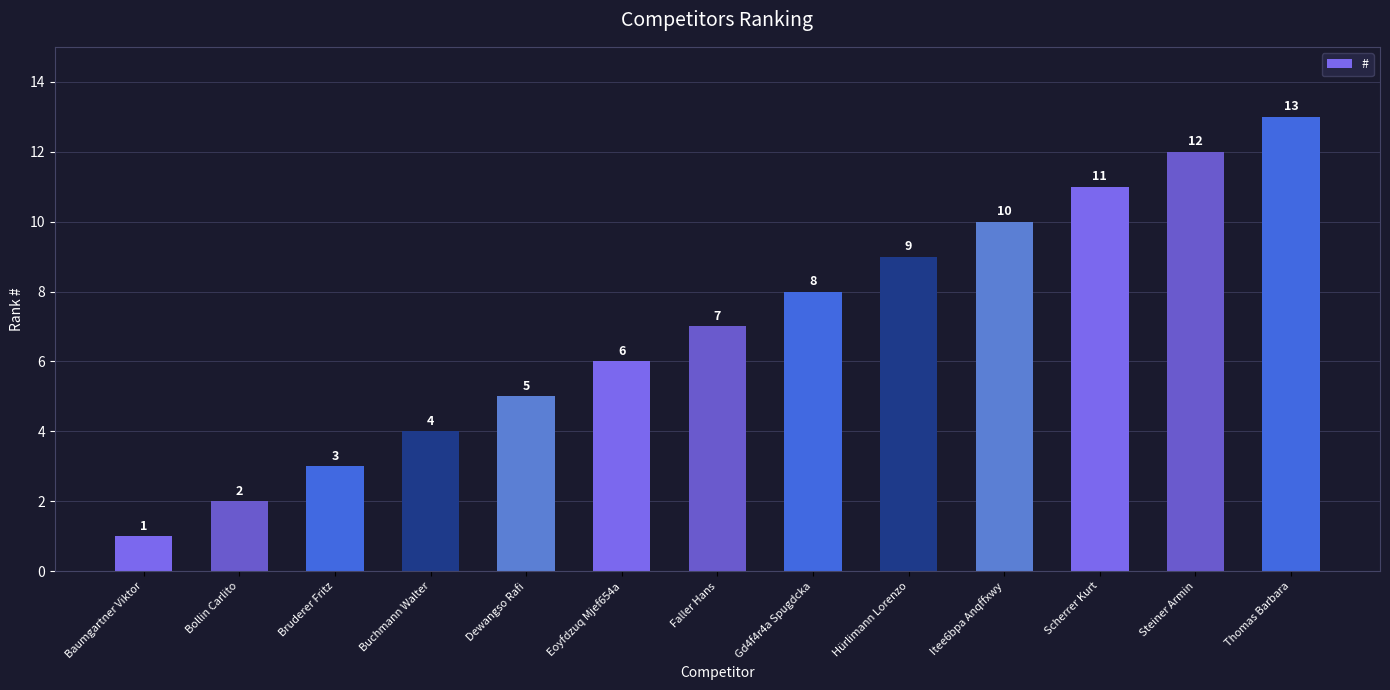

What is the change in value from Buchmann Walter to Hürlimann Lorenzo?

+5